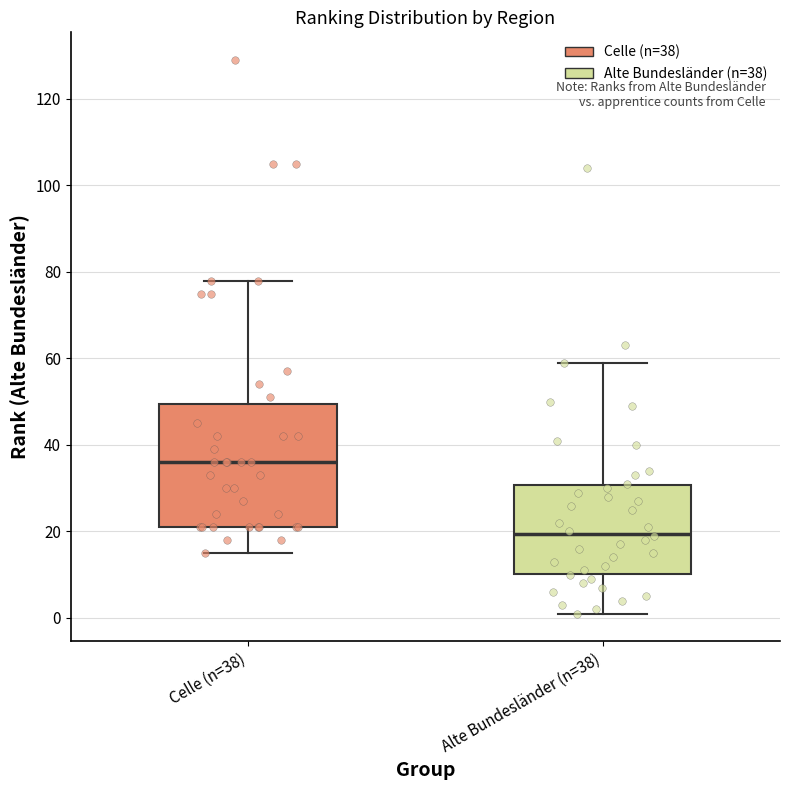

Where does the upper whisker of the box for Celle (n=38) end on the y-axis? The values are not printed on the chart, so give them approximately, as read against the axis.

78